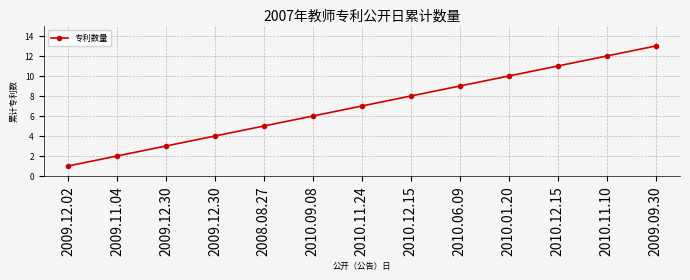

What is the label of the 8th point from the left?

2010.12.15